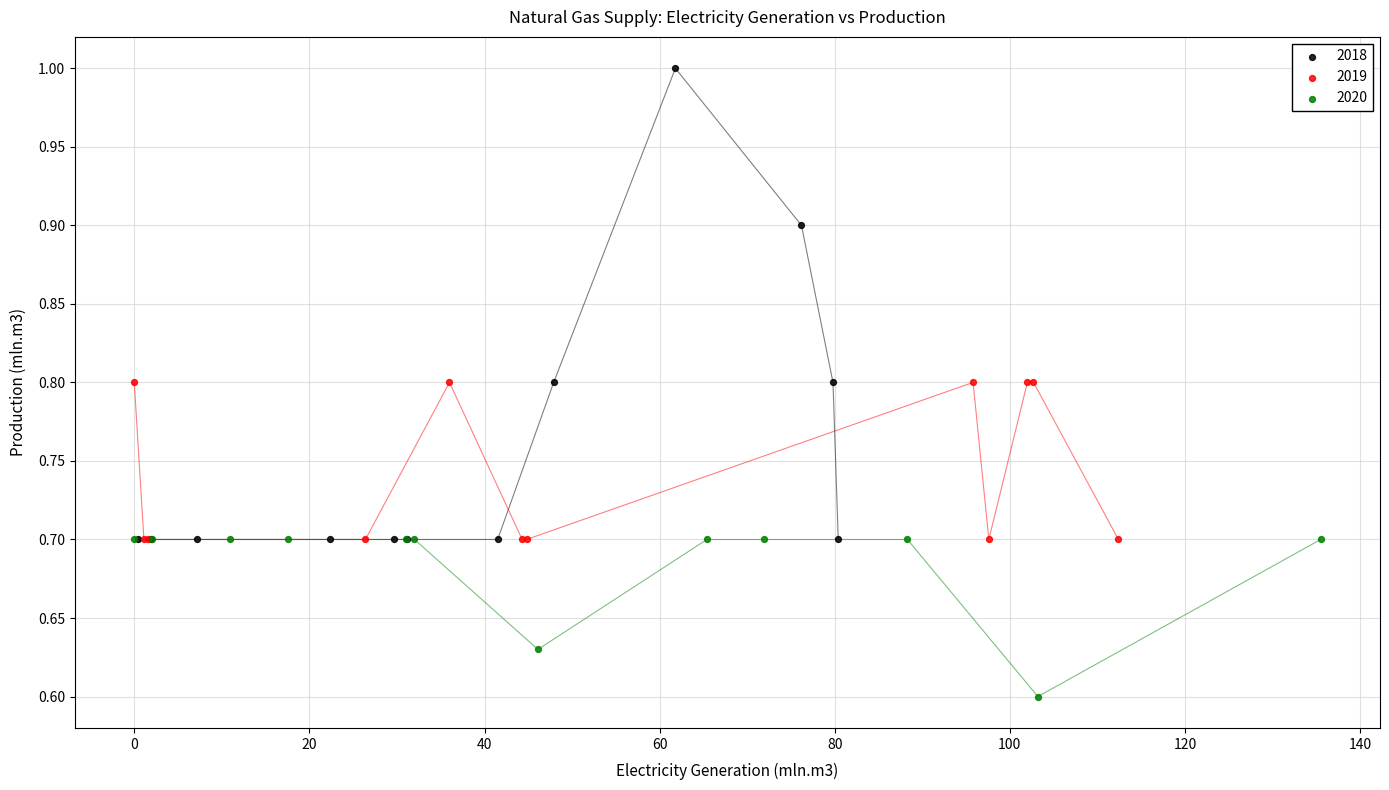

Which series contains the highest Y value?

2018